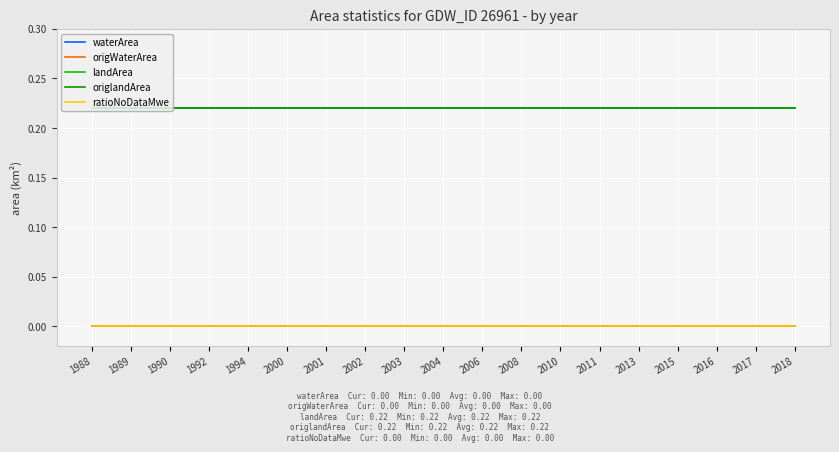

True or false: ratioNoDataMwe has more than 1 points higher than both neighbors.

False